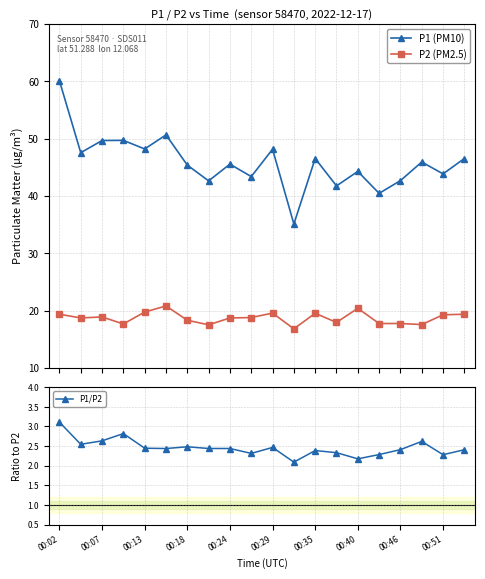

At how many categories does at least one series exceed 16?

20